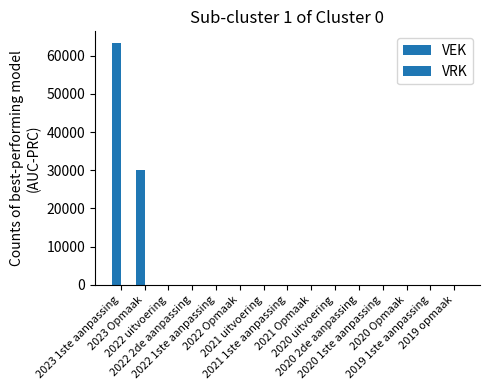

What position from the left is 2021 Opmaak?

9